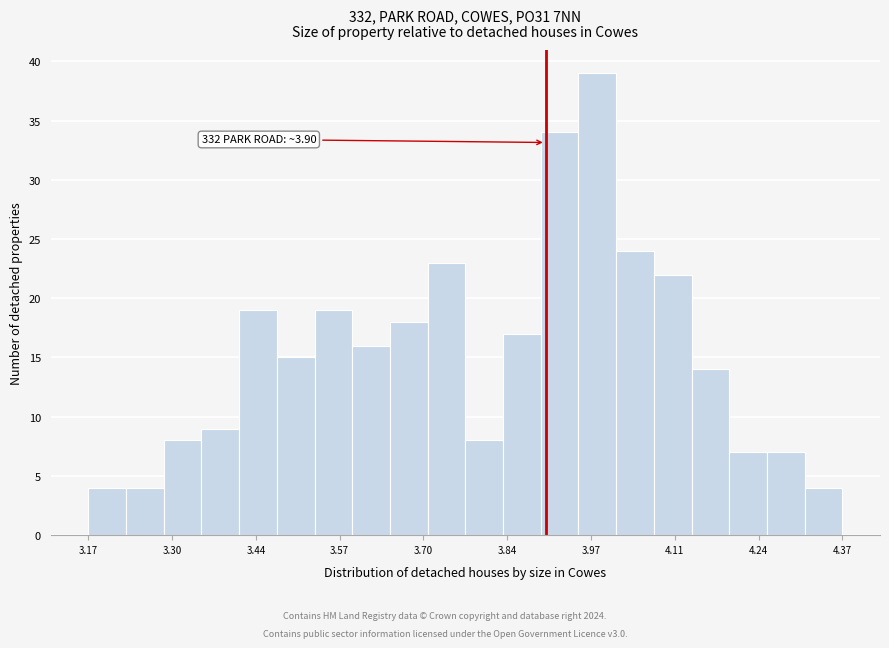

Read against the x-axis, roughly where is the centre of the tallest bar?

3.98